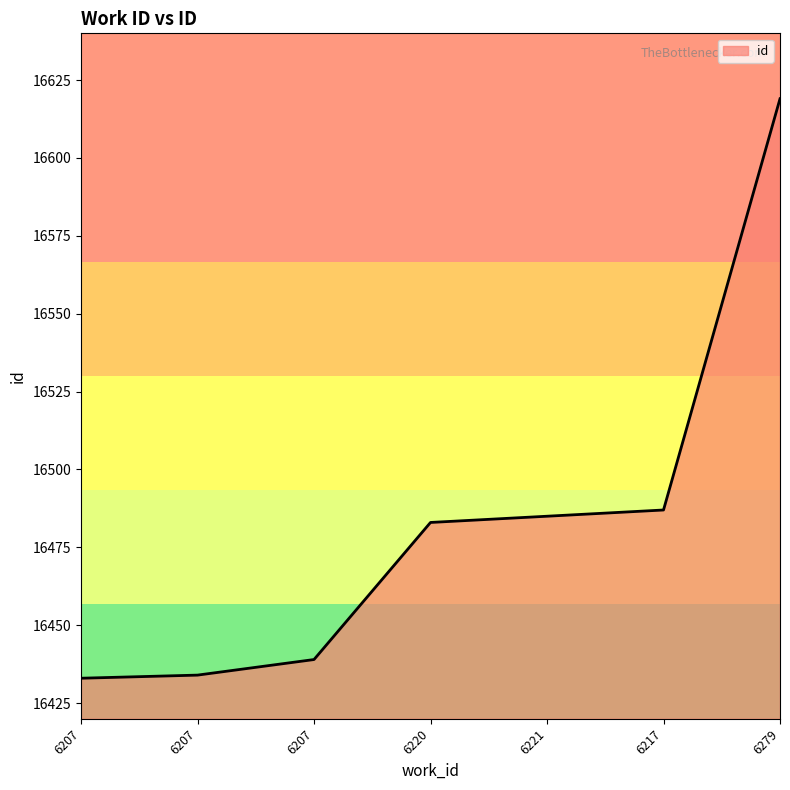

Reading right to left, what are all the values shown in this chart?

16619	16487	16485	16483	16439	16434	16433